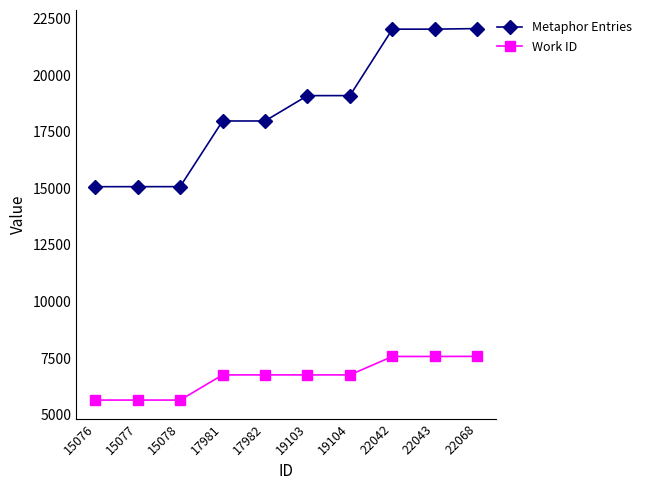

At how many categories does at least one series exceed 9134?

10